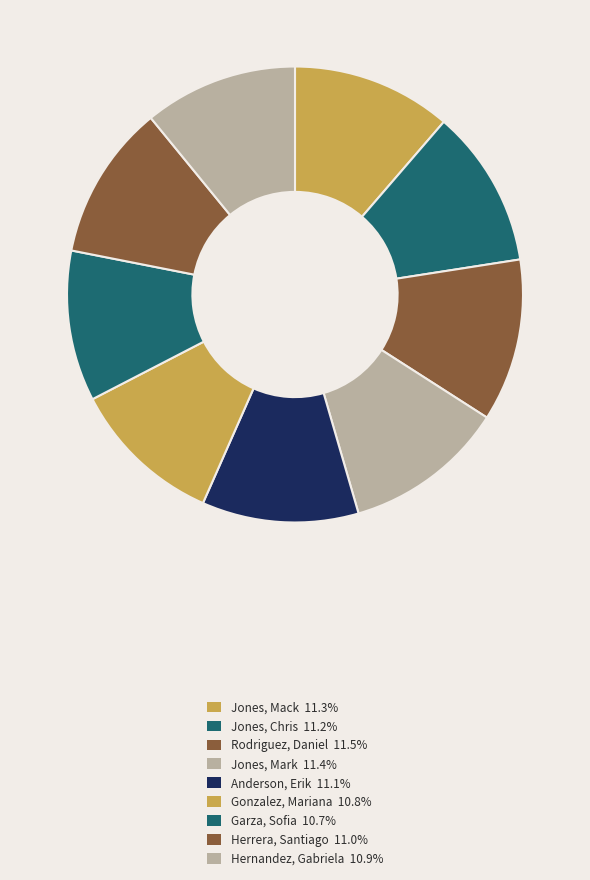

Does Anderson, Erik represent more than half of the total?

No